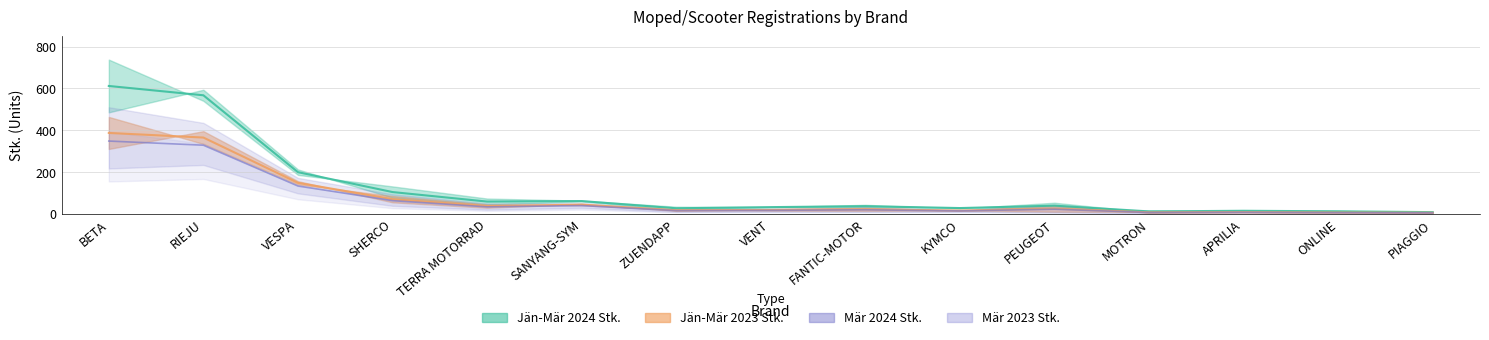

Between BETA and VENT, which series saw the biggest shift?

Jän-Mär 2024 Stk.